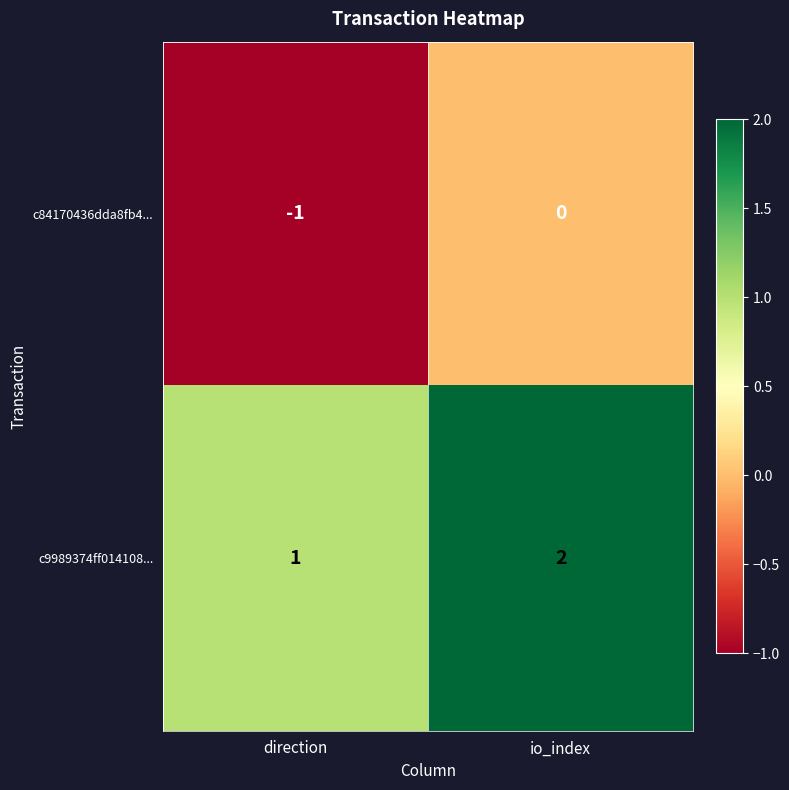

Reading left to right, extract all data points from this chart.

c84170436dda8fb4...: -1	0
c9989374ff014108...: 1	2